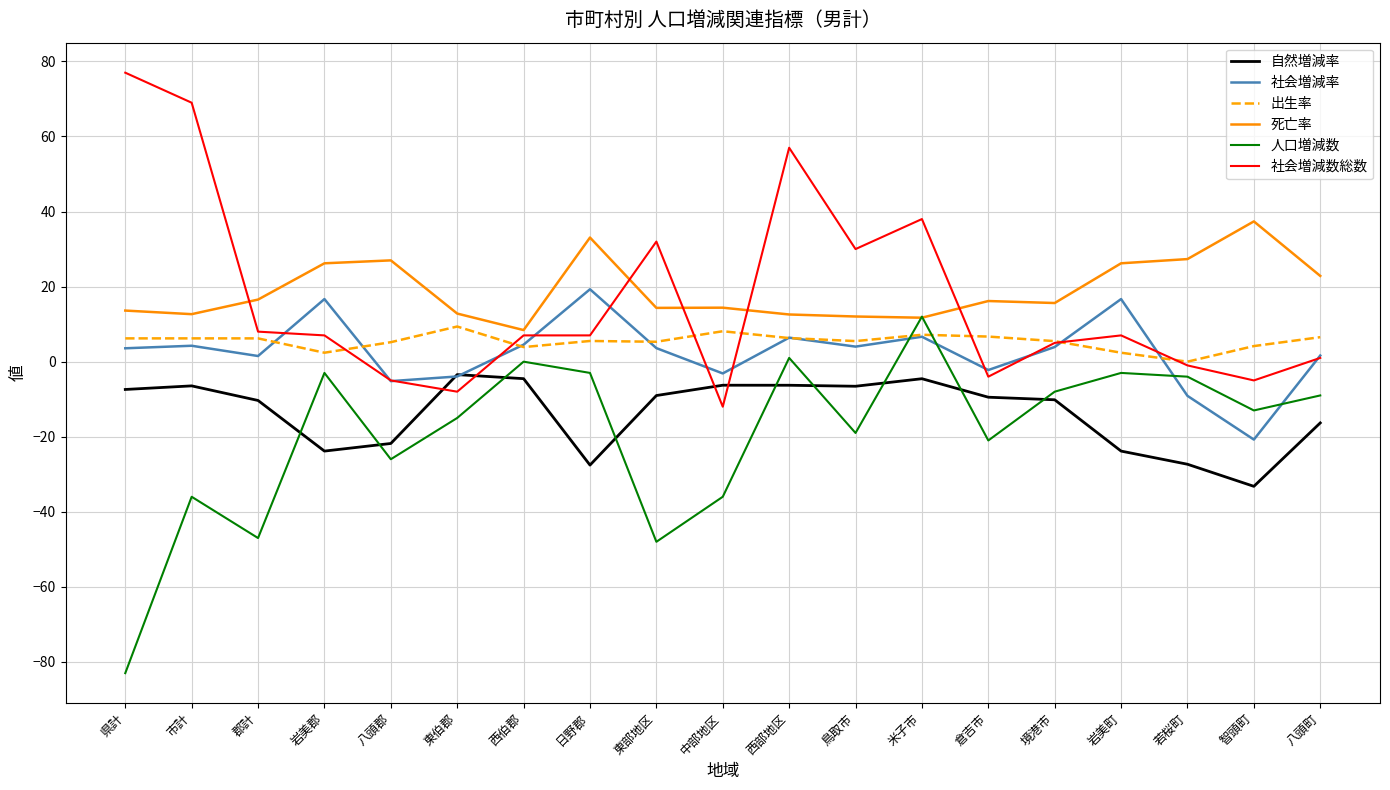

What is the sum of the 社会増減数総数 values at 中部地区 and 東部地区?

20.0